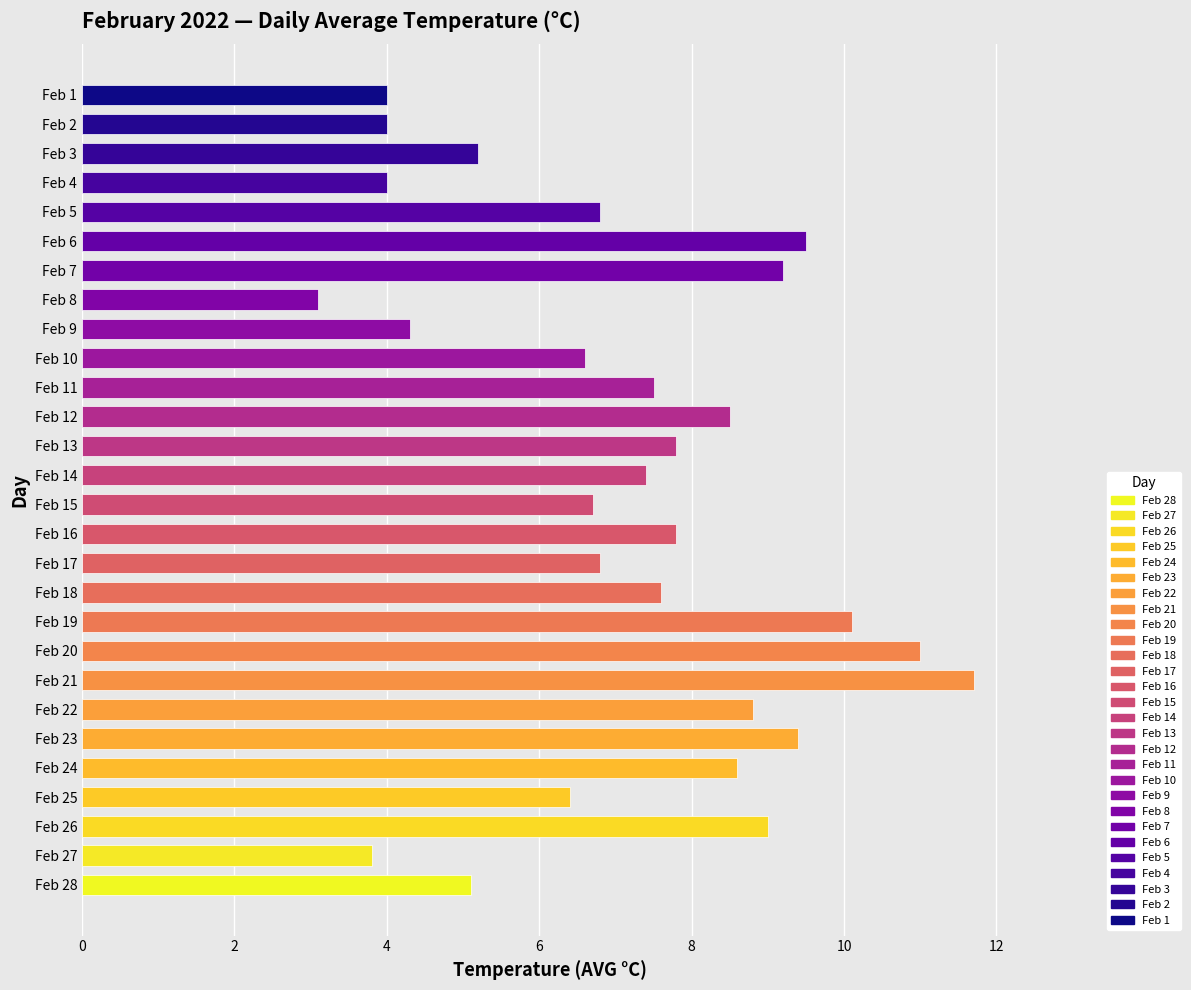

Count the number of values greater than 7.

15